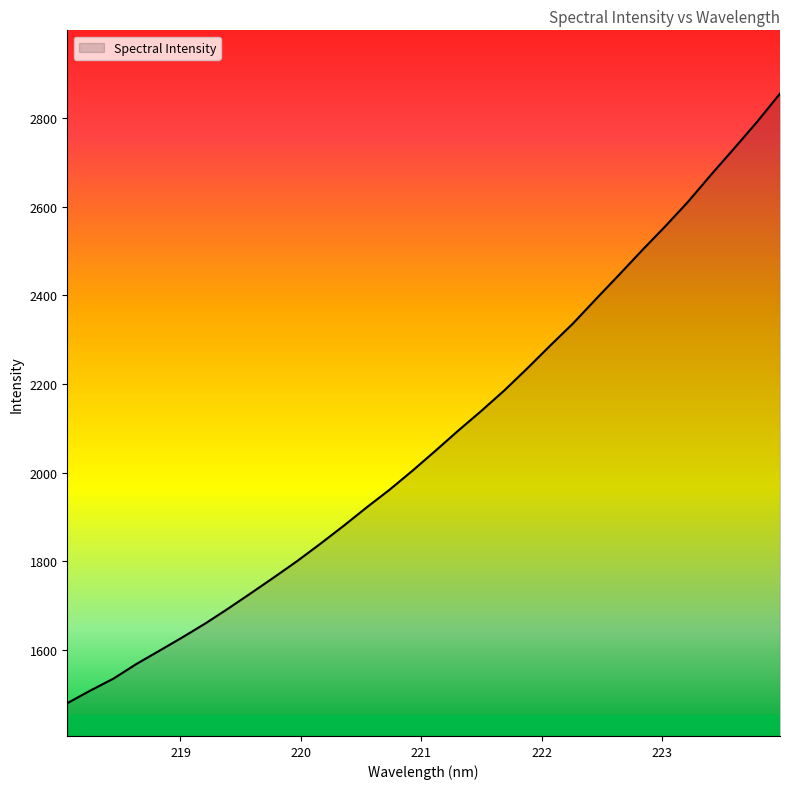

What is the minimum value shown in the chart?

1479.4